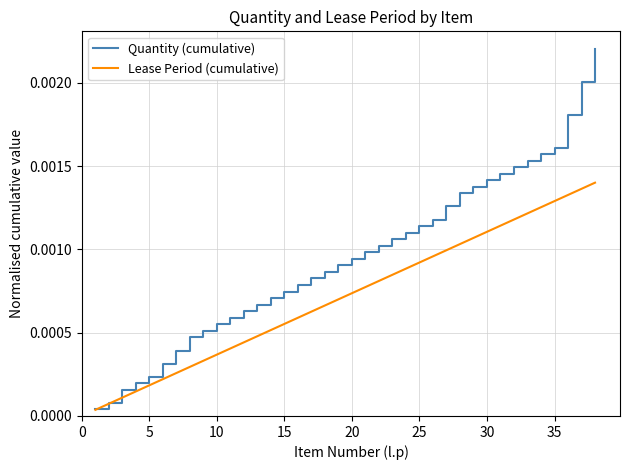

List the series in order of their overall mean, lowest first.

Lease Period (cumulative), Quantity (cumulative)